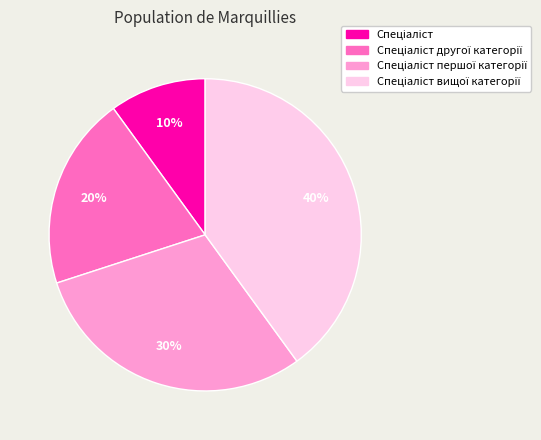

To the nearest percent, what is the difference between the largest and smallest slice percentages?

30%